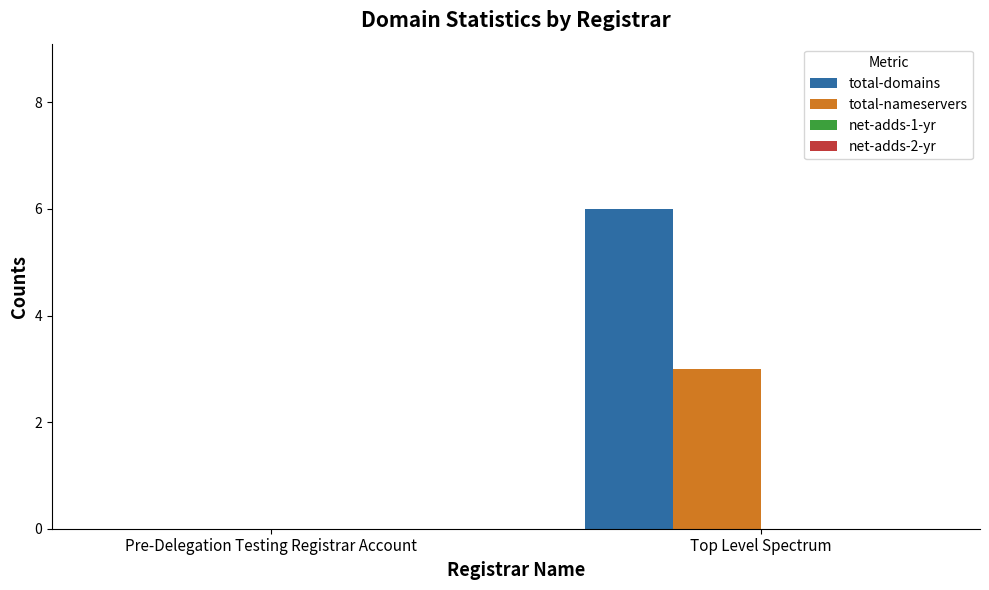

What is the total value across all series at Top Level Spectrum?

9